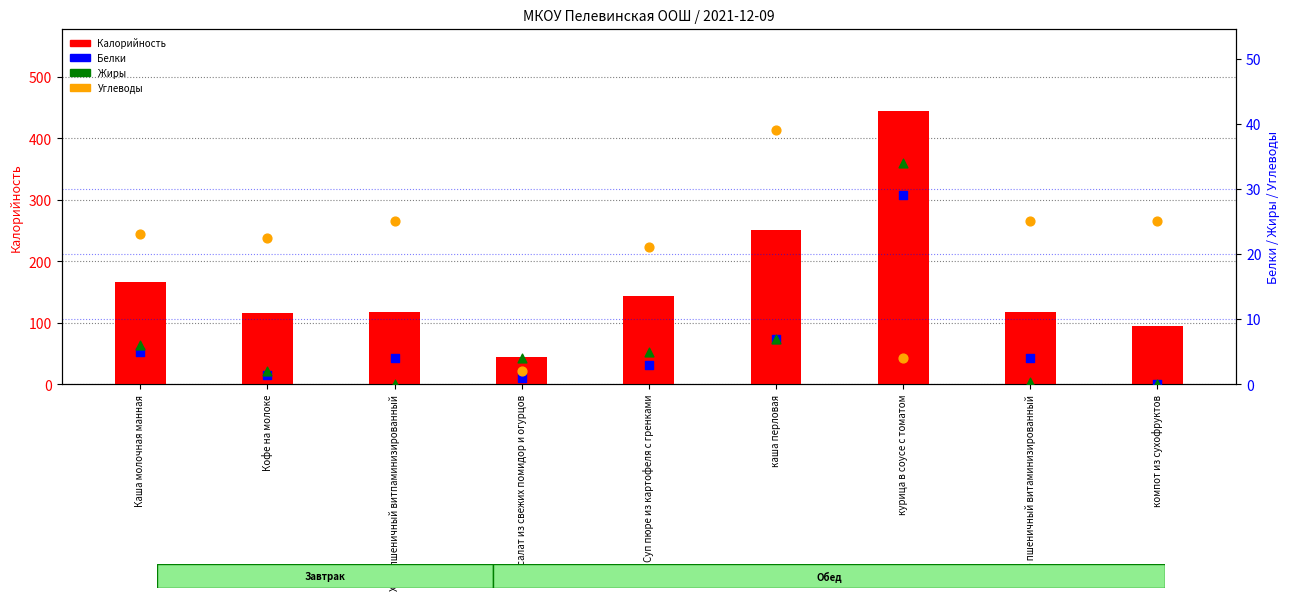

At how many categories does at least one series exceed 370?

1